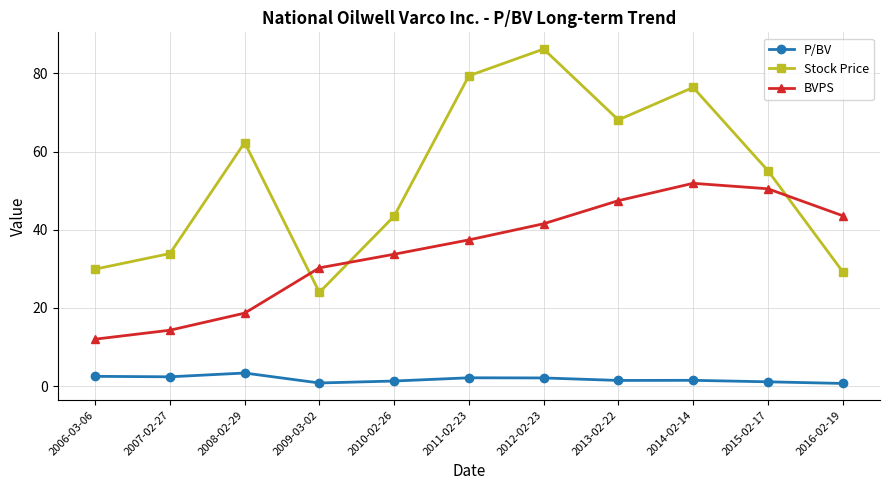

List the series in order of their peak value, lowest first.

P/BV, BVPS, Stock Price